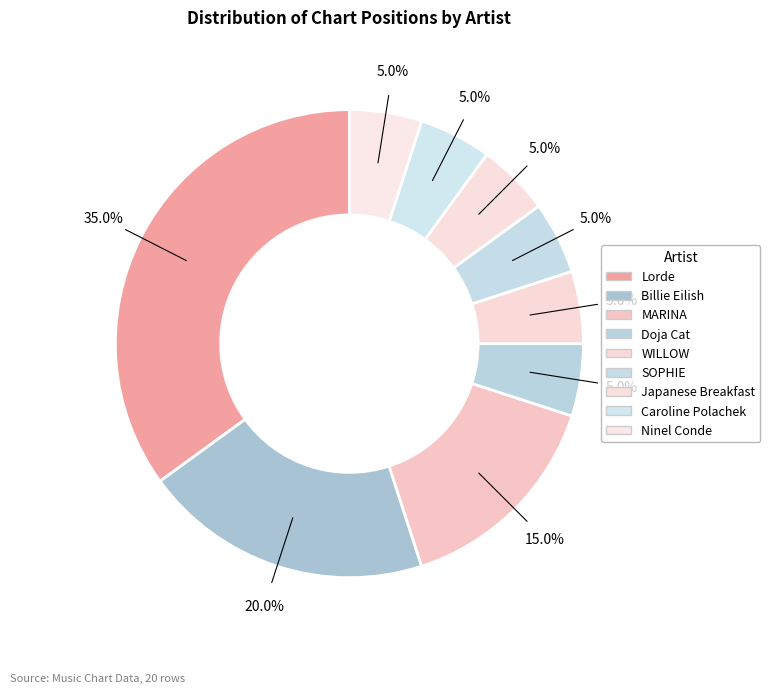

Rank the categories by value from highest to lowest.

Lorde, Billie Eilish, MARINA, Doja Cat, WILLOW, SOPHIE, Japanese Breakfast, Caroline Polachek, Ninel Conde